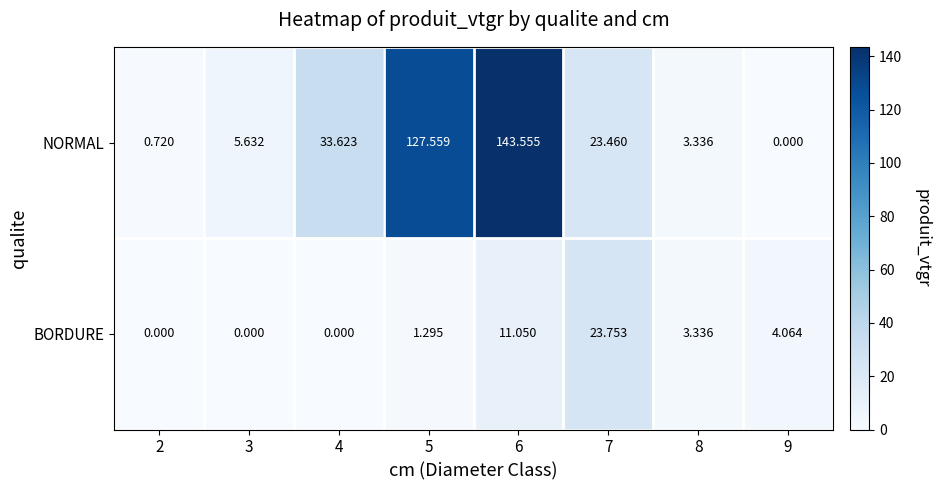

List the series in order of their peak value, lowest first.

BORDURE, NORMAL